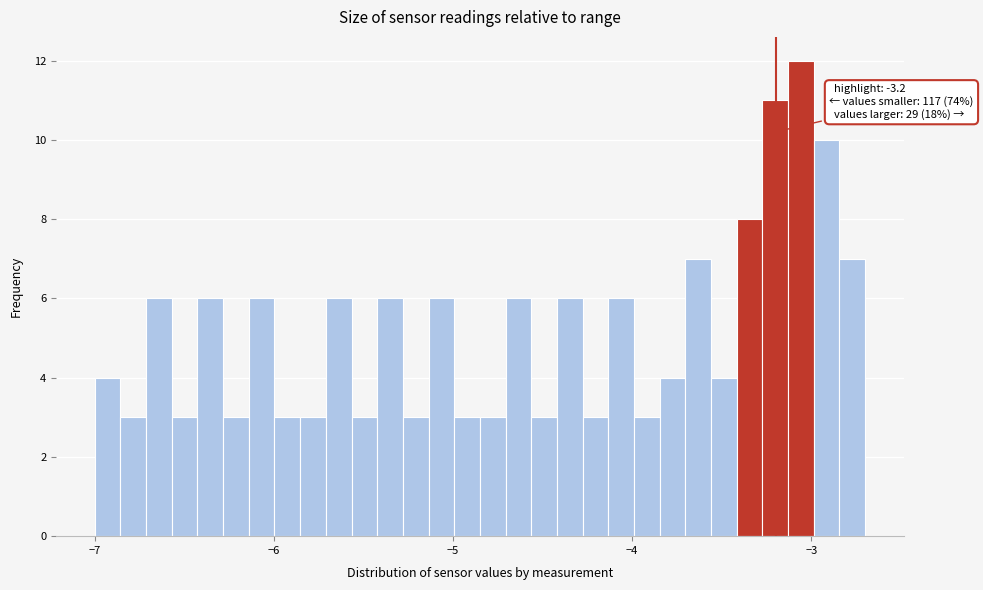

Read against the x-axis, roughly where is the centre of the tallest bar?

-3.1